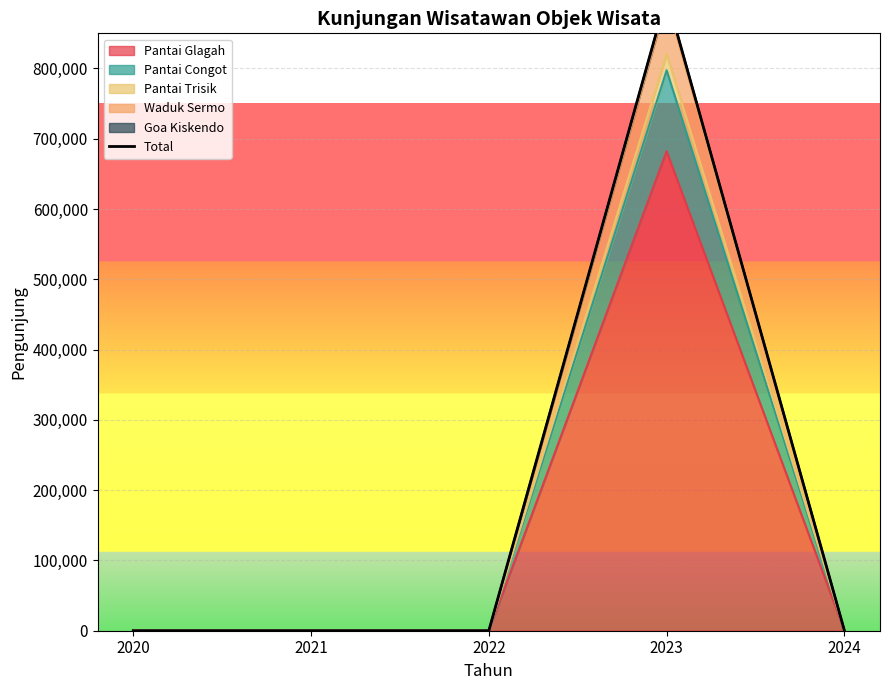

At which category does the chart reach its minimum across all series?

2020